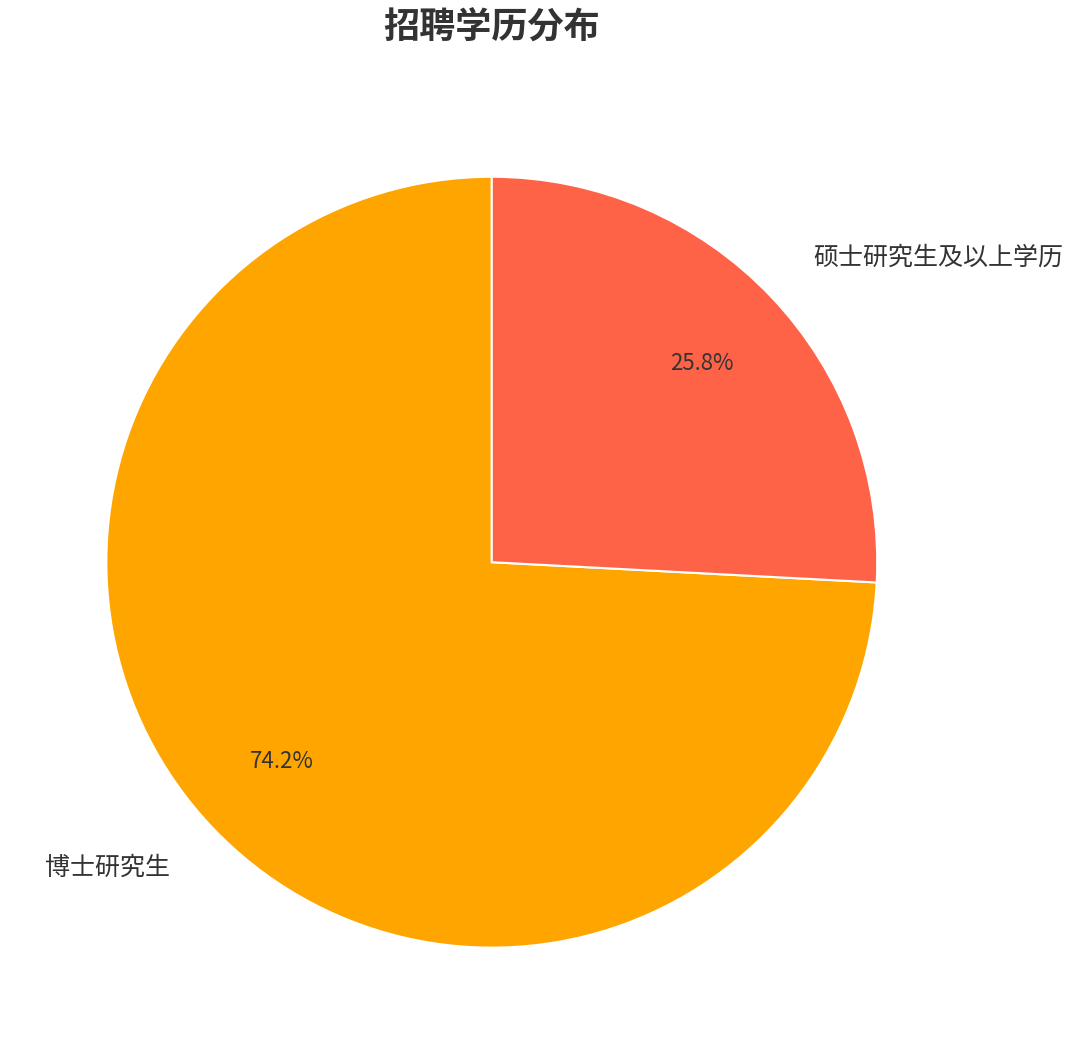

True or false: 博士研究生 accounts for 50% of the total.

False